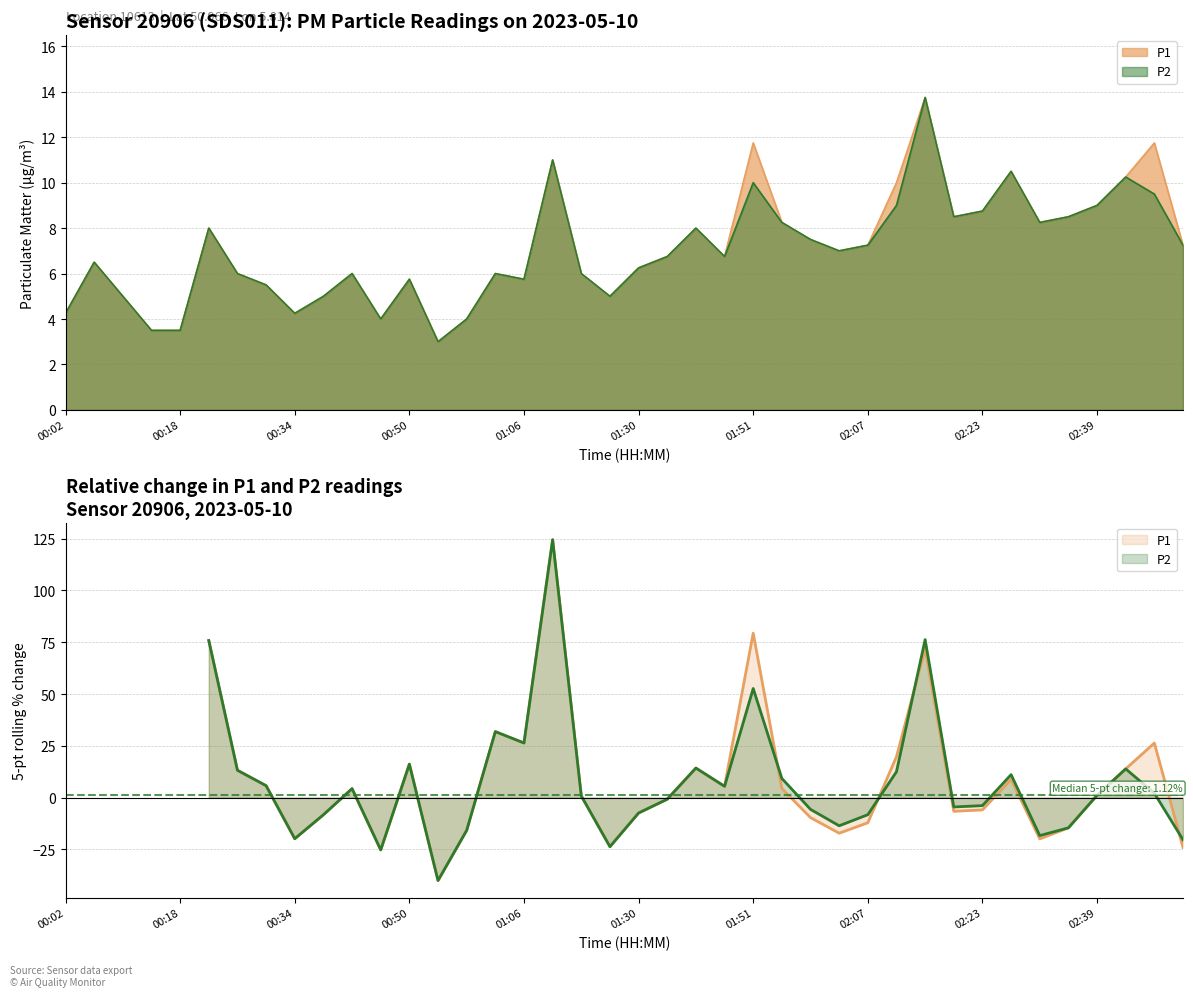

True or false: P2 has a value of 5.5 at 00:14.

False